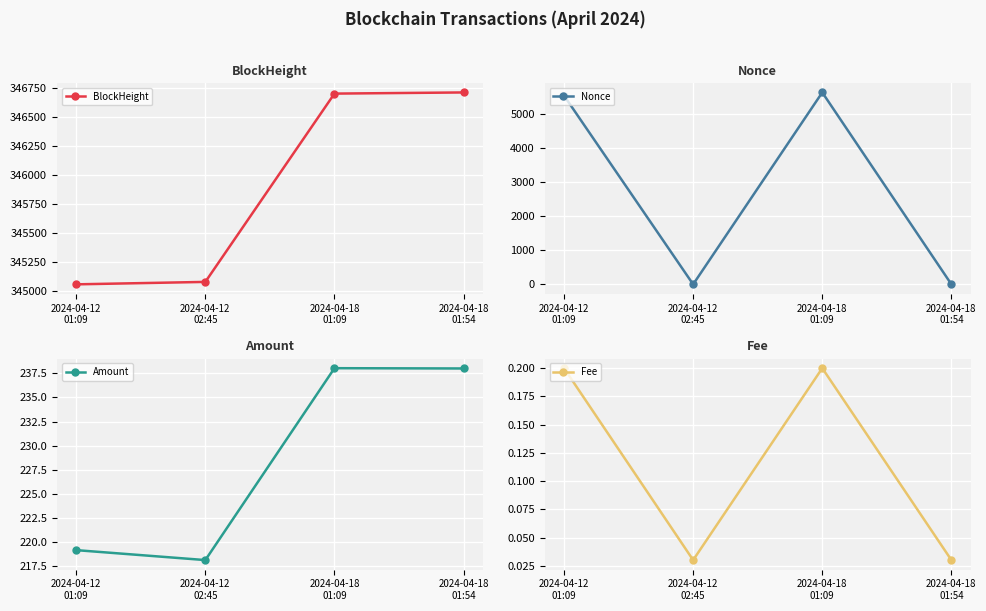

Where is Fee nearest to the value 0?

2024-04-12
02:45